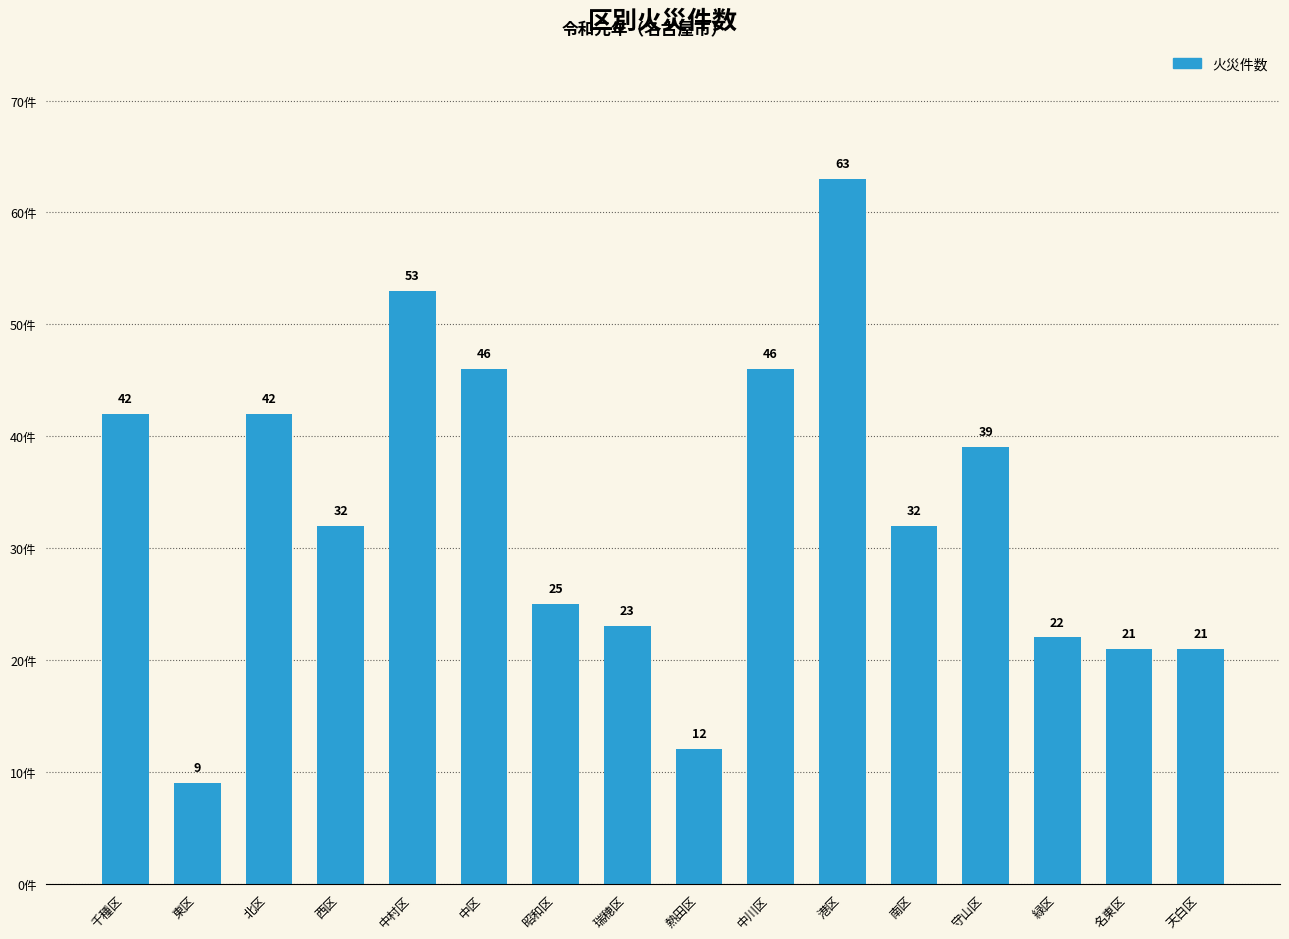

What is the approximate value at 中村区?

53